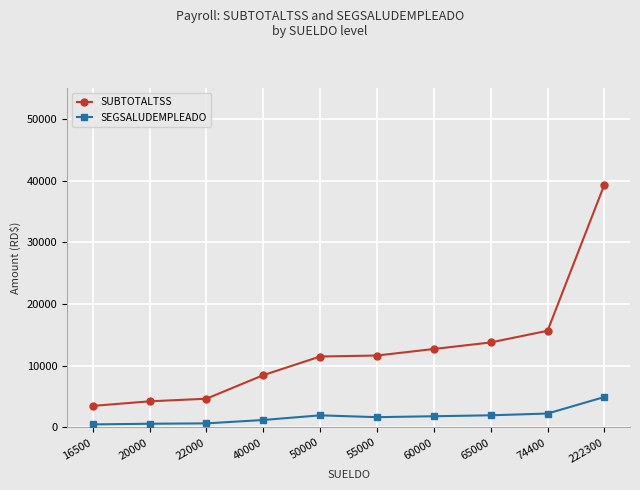

At which label is SUBTOTALTSS closest to 21425?

74400